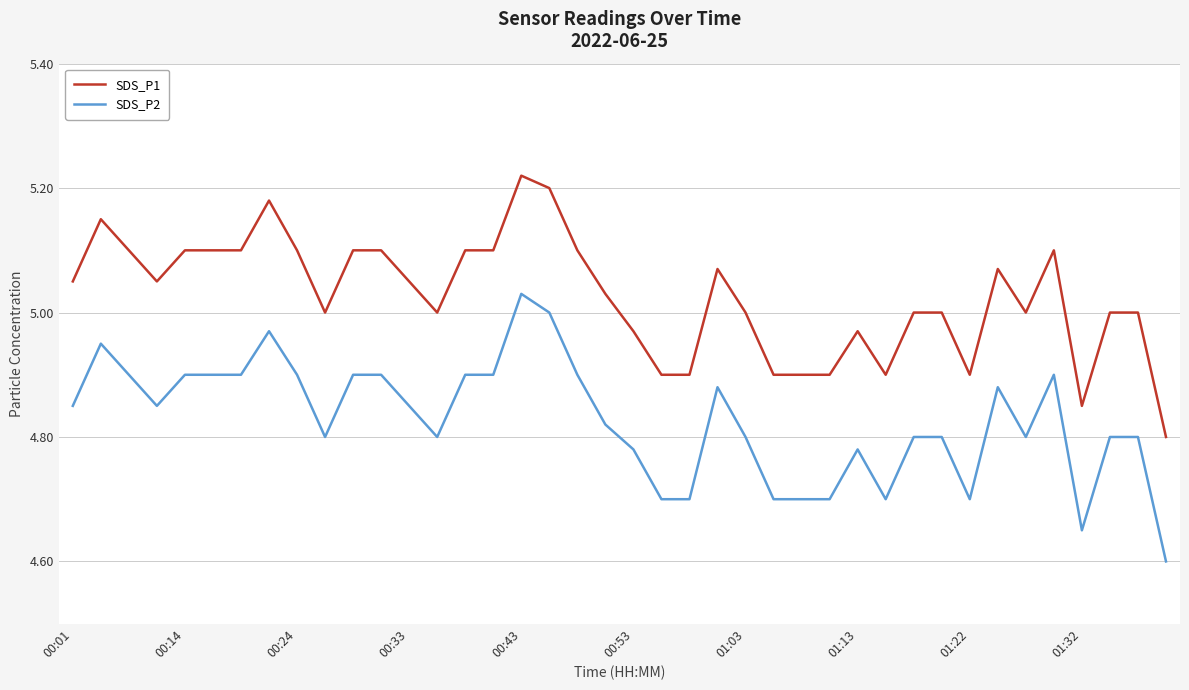

What is the sum of all SDS_P1 values?

201.1